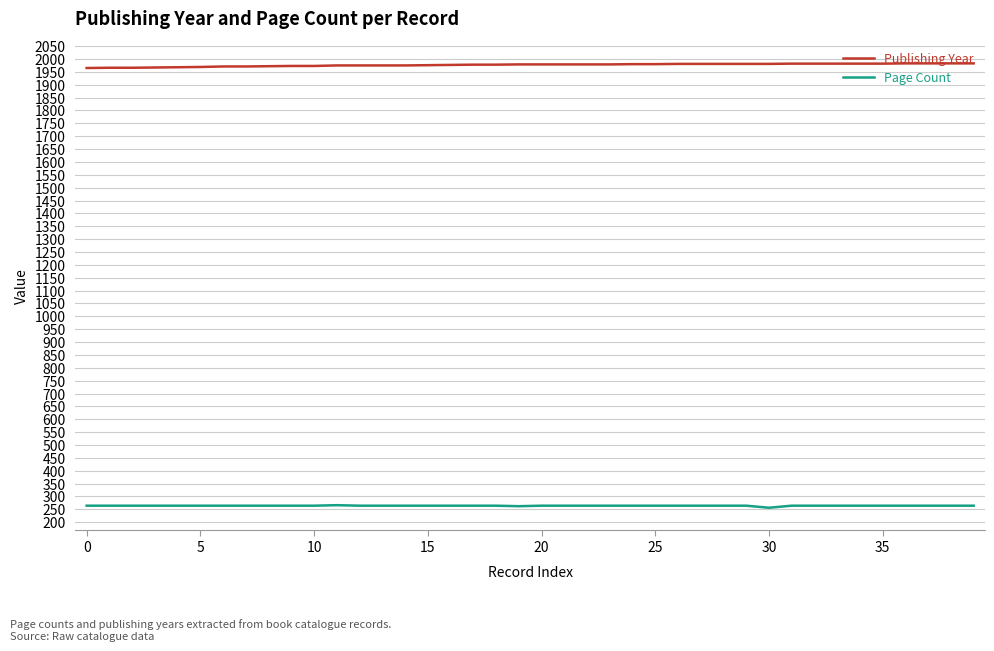

What is the maximum value for Publishing Year?

1983